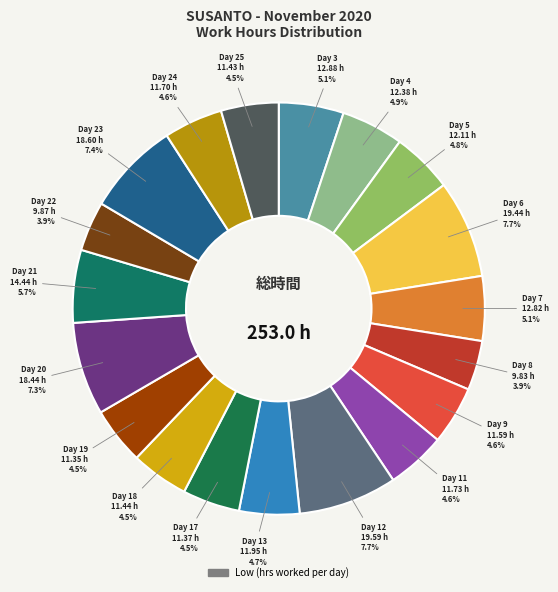

What is the largest slice in the pie chart?

Day 12